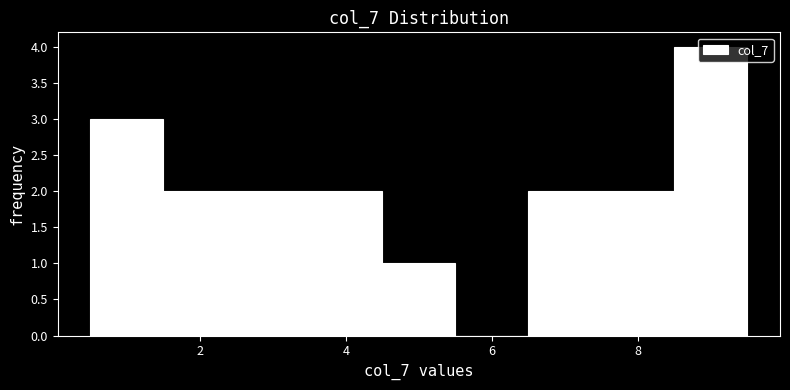

Reading left to right, list every bar in this chart as the range it spans on the x-axis followed by its height. Neither the bar edges nor the heights are printed on the chart, so give them approximately, as read against the axes.

0.5 to 1.5: 3
1.5 to 2.5: 2
2.5 to 3.5: 2
3.5 to 4.5: 2
4.5 to 5.5: 1
5.5 to 6.5: 0
6.5 to 7.5: 2
7.5 to 8.5: 2
8.5 to 9.5: 4